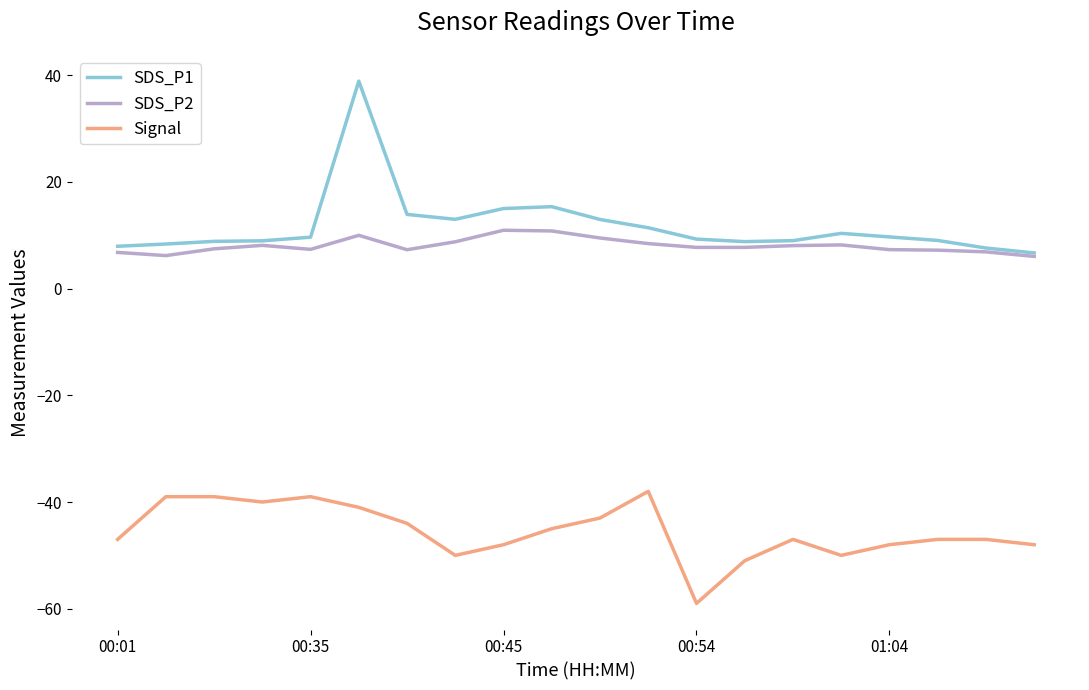

True or false: SDS_P2 and Signal intersect in this chart.

False